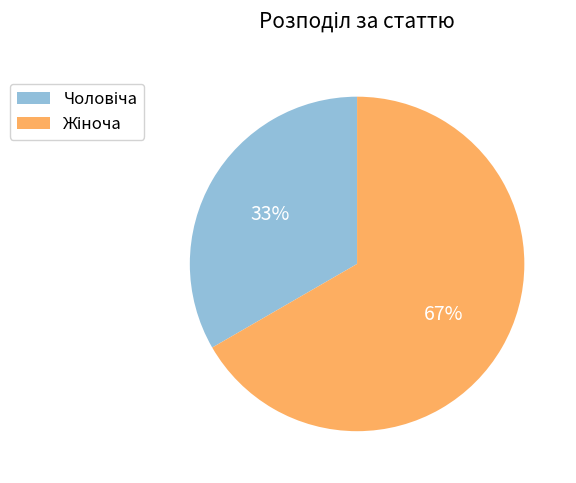

Is there a majority slice in this chart?

Yes